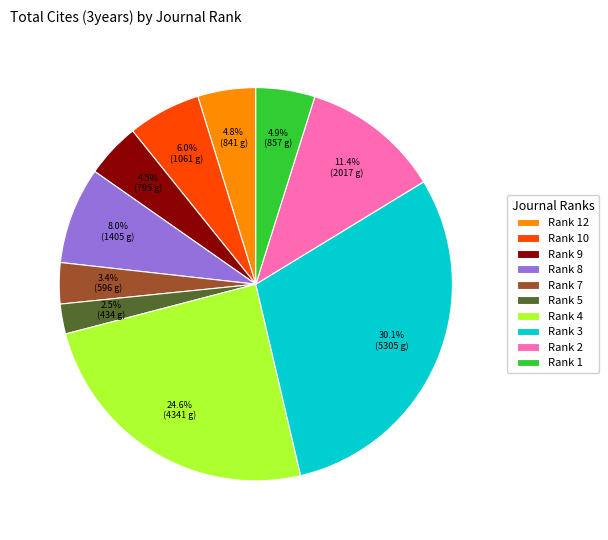

Is Rank 9 the majority of the pie?

No